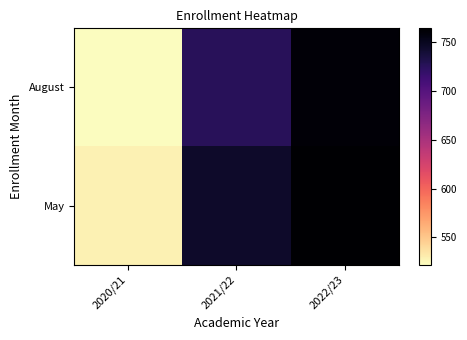

Reading right to left, transcribe all the data shown in this chart.

August: 2022/23=761	2021/22=726	2020/21=522
May: 2022/23=764	2021/22=745	2020/21=528